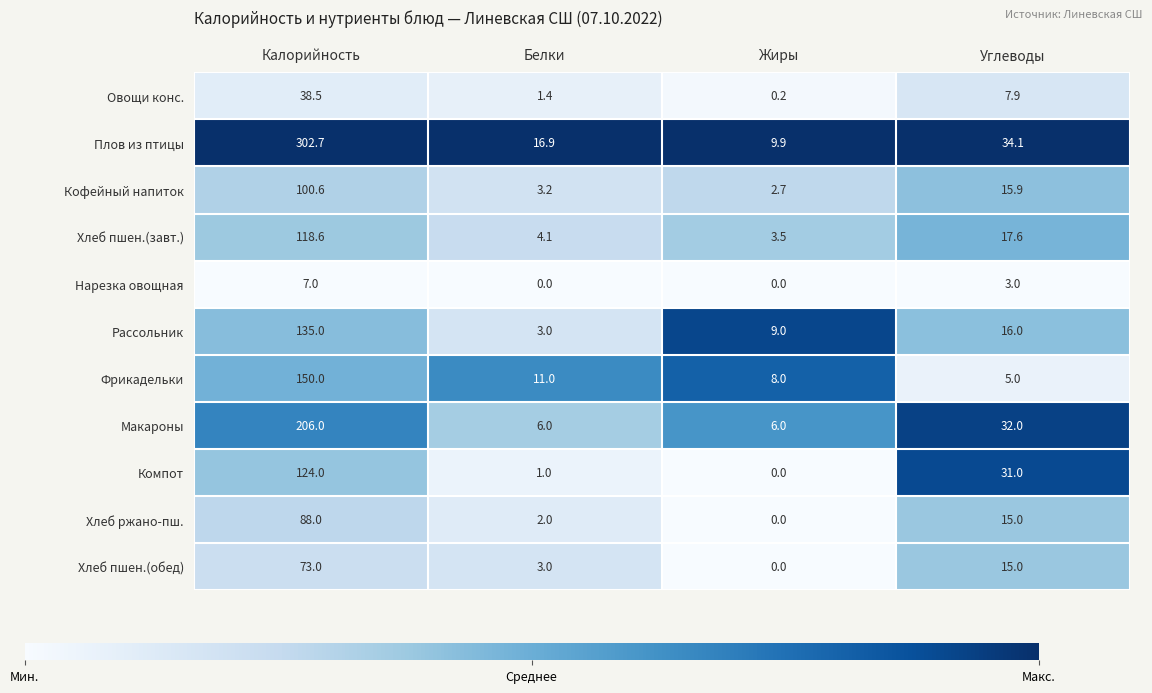

True or false: Рассольник has a value of 1.4 at Белки.

False